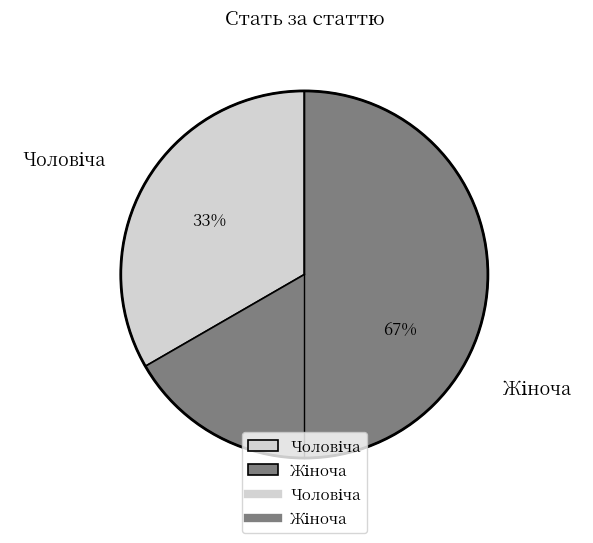

Is there any slice that represents more than half of the pie?

Yes